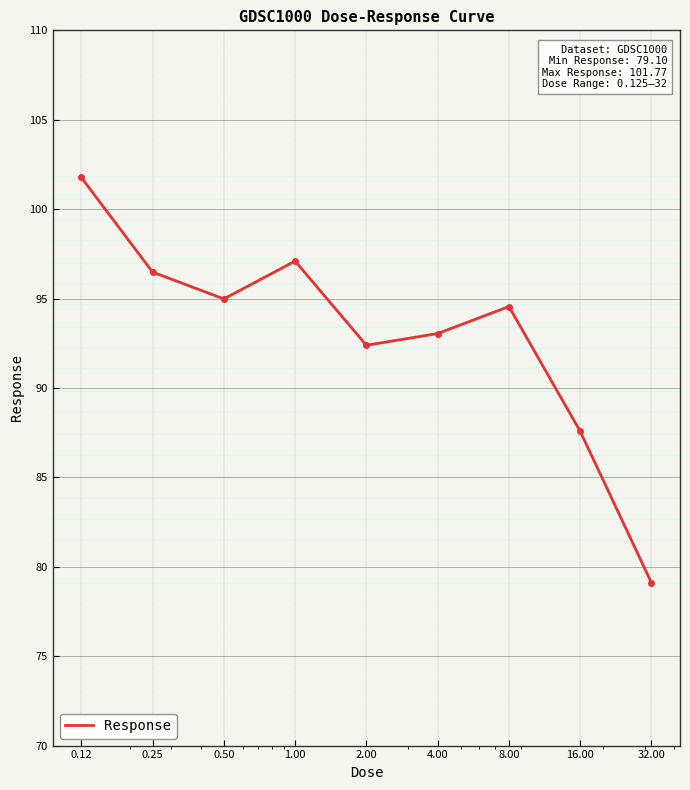

What is the average value?

93.0